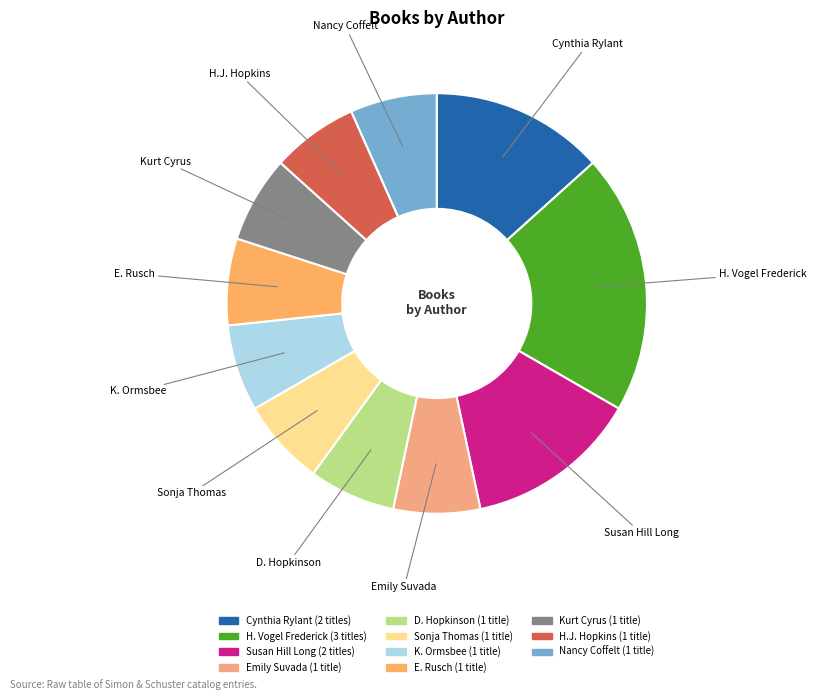

How many slices are in this pie chart?

11